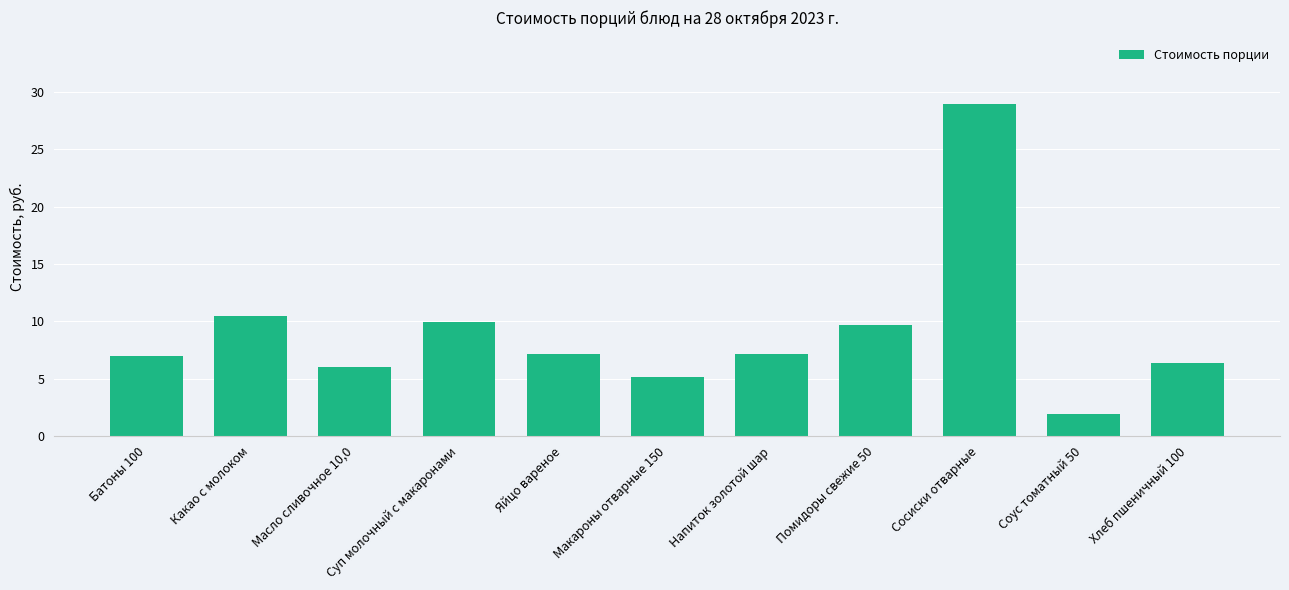

What is the maximum value shown in the chart?

28.9